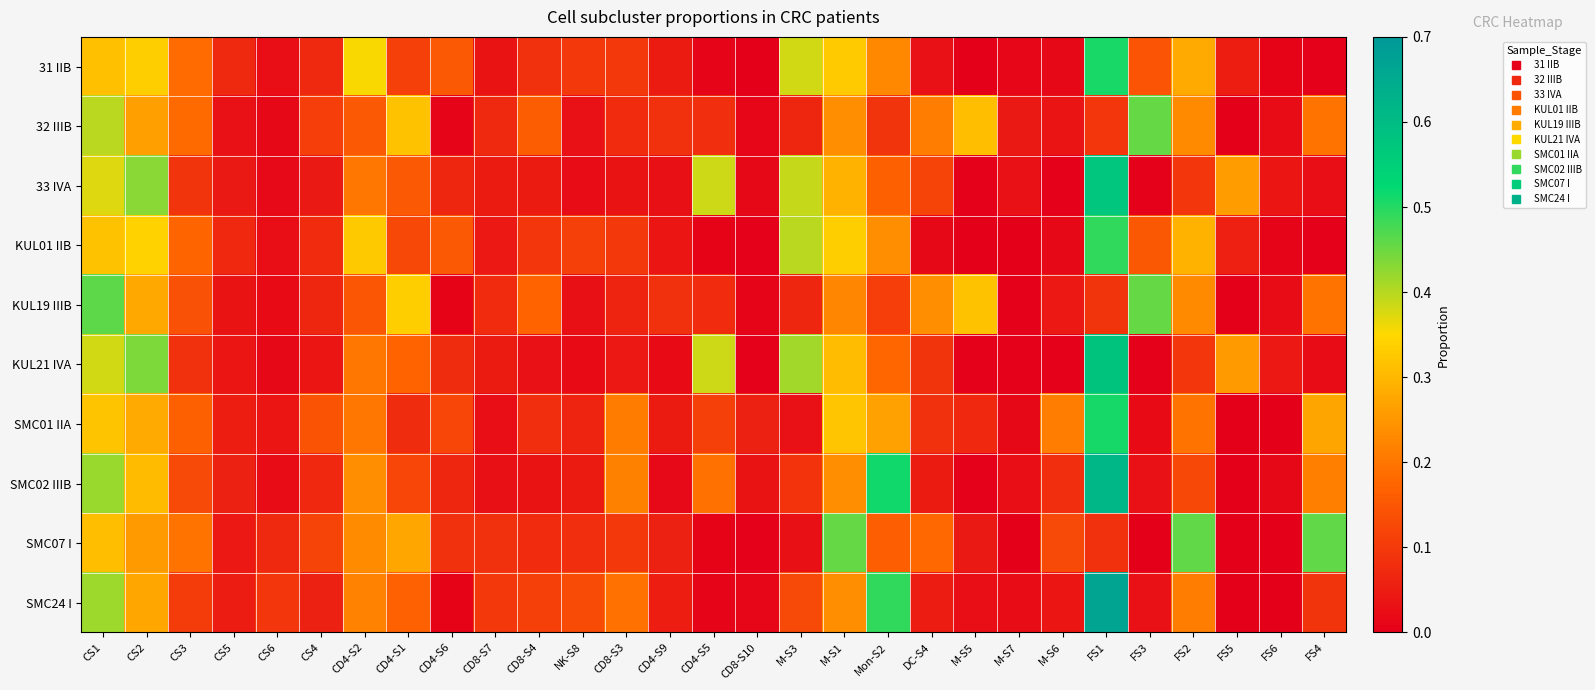

What is the spread (max minus min) of values at Mon-S2?

0.4